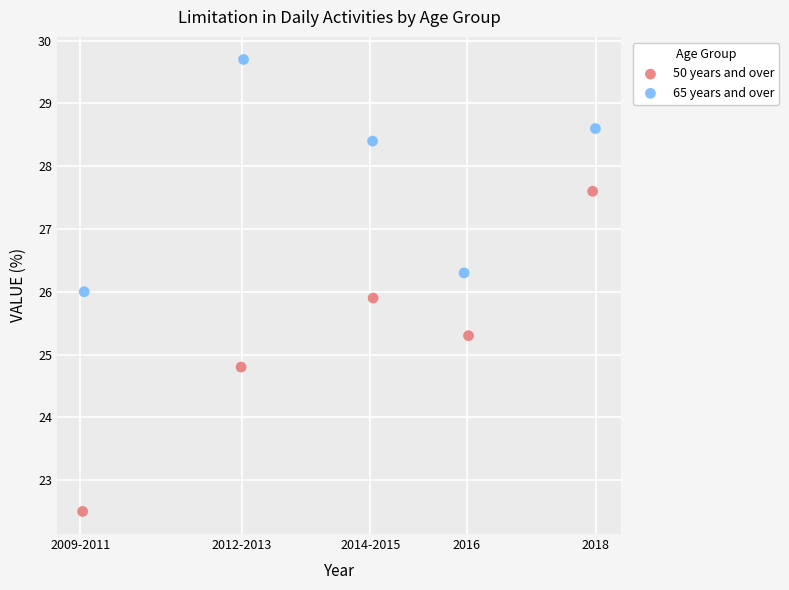

Which series reaches the maximum Y coordinate?

65 years and over